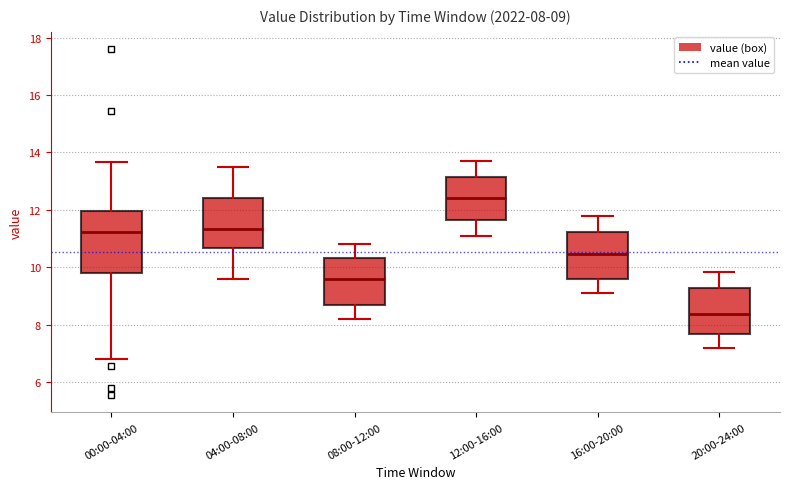

Which box has the highest median line?

12:00-16:00